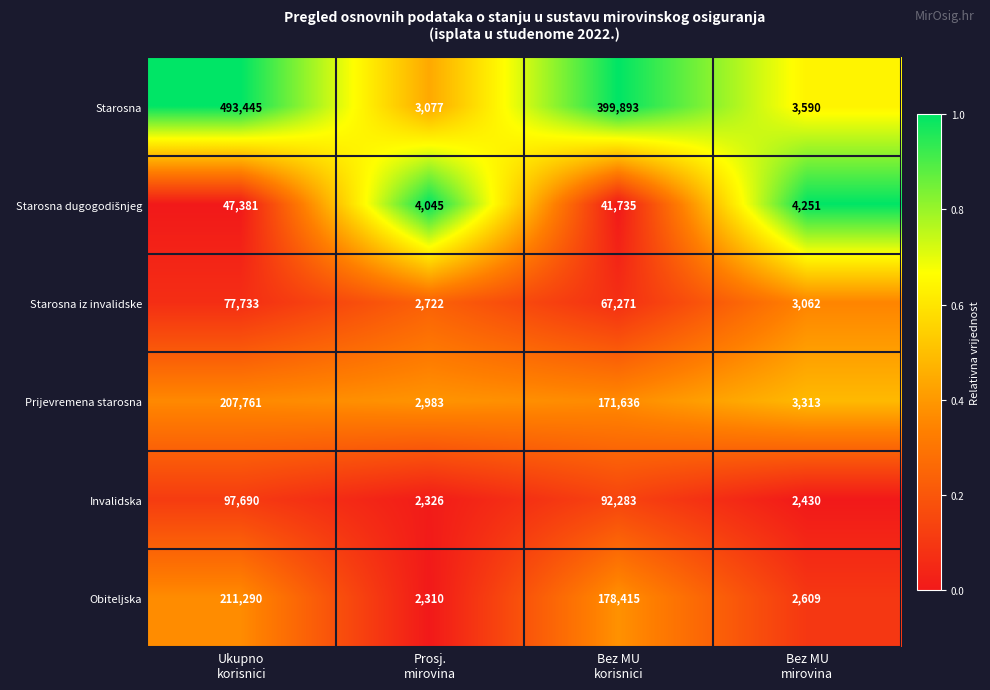

Which series has the largest range (max minus min)?

Starosna